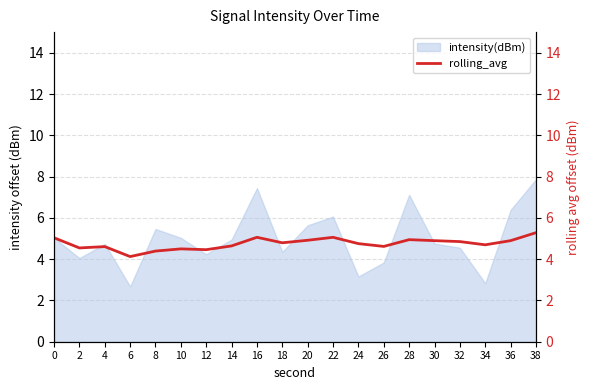

Where is the data nearest to the value 4?

6